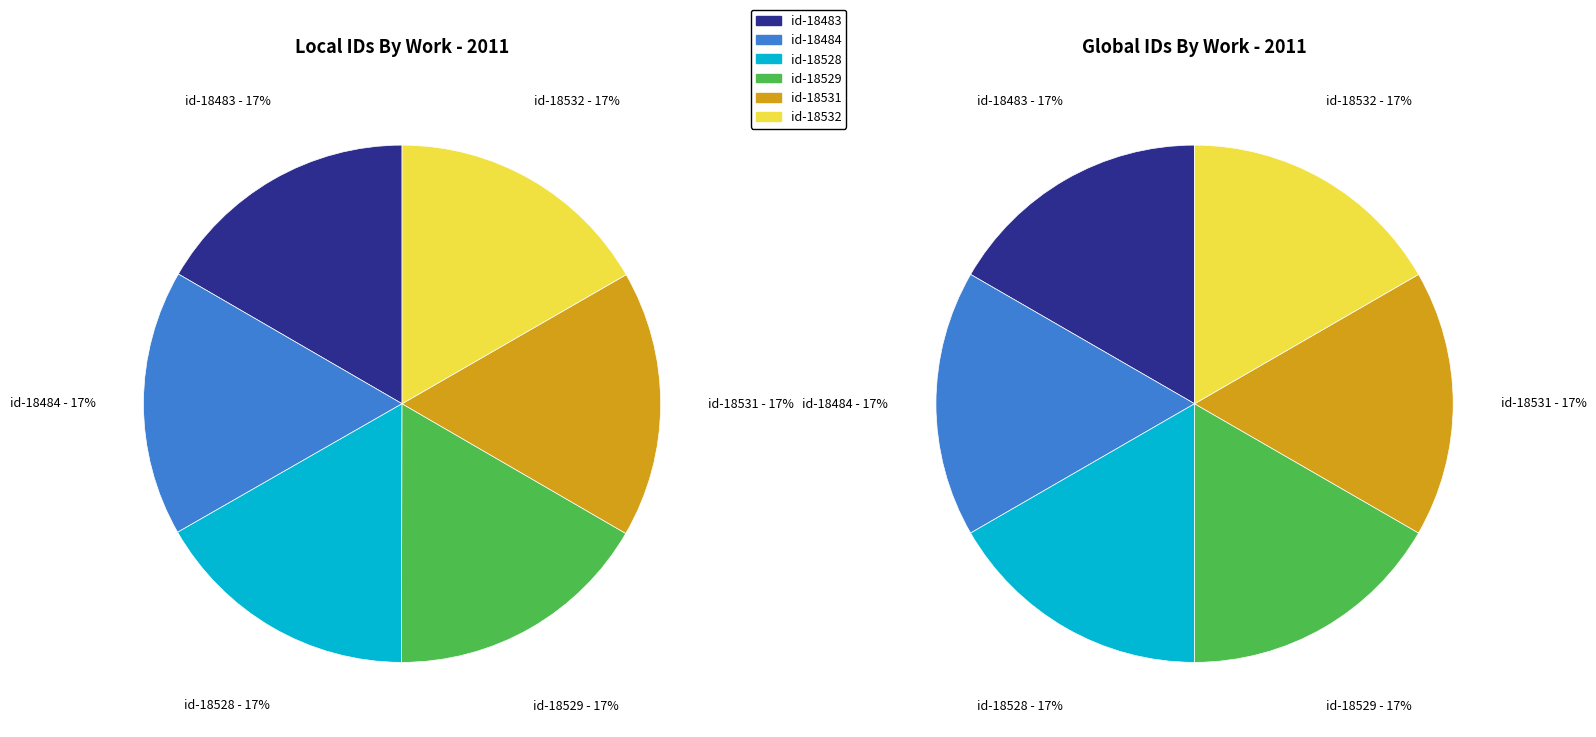

Does any single category account for the majority?

No